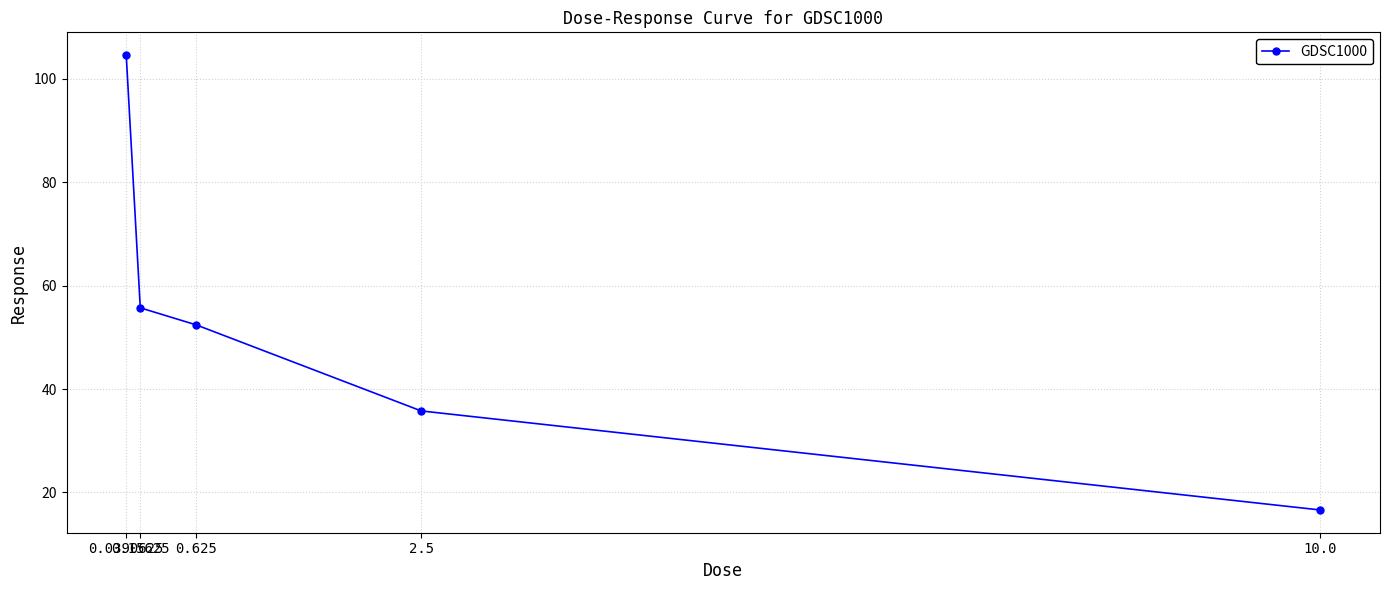

What is the average value?

53.0